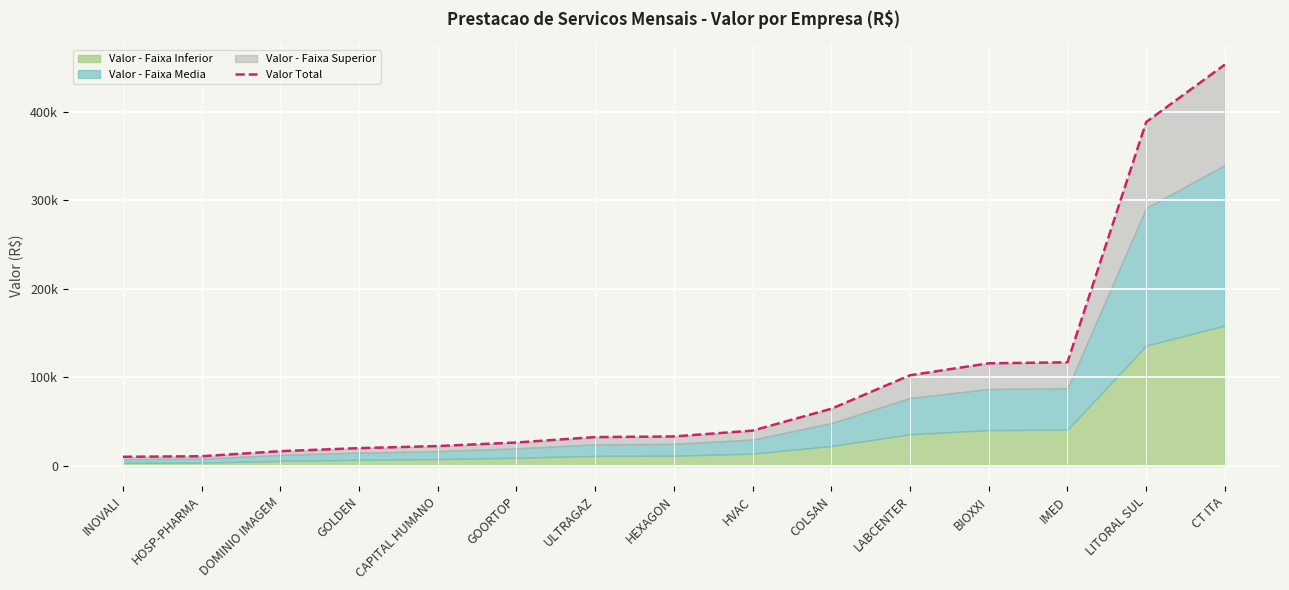

True or false: the data shows 24674 at HVAC.

False